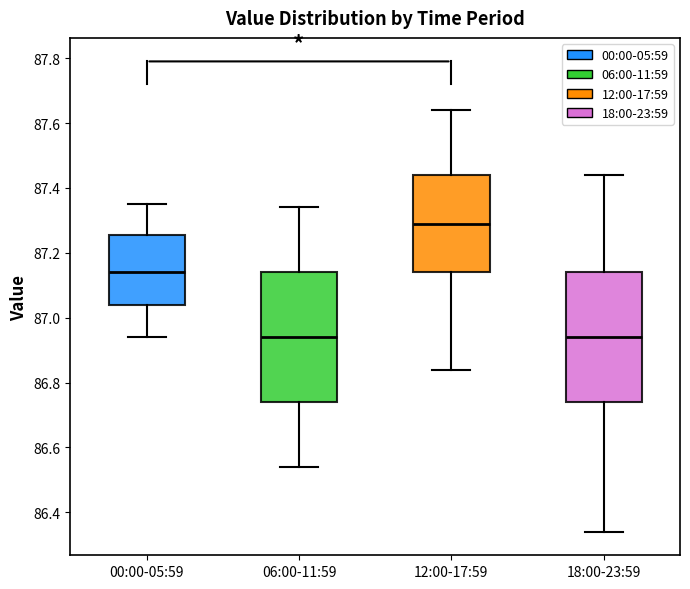

Where is the upper edge of the box for 06:00-11:59 on the y-axis? The values are not printed on the chart, so give them approximately, as read against the axis.

87.14